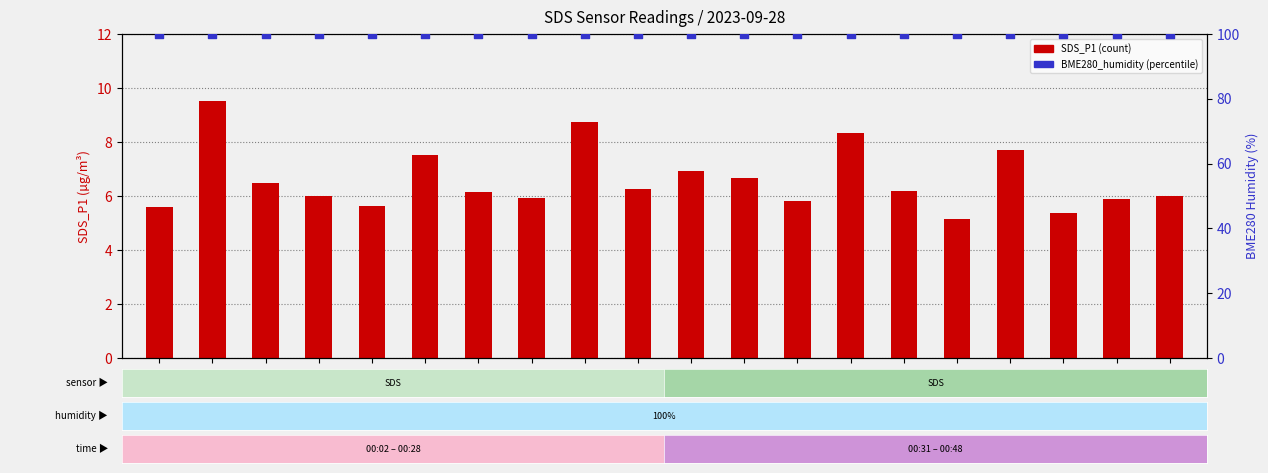

Which series reaches the minimum Y coordinate?

SDS_P1 (count)